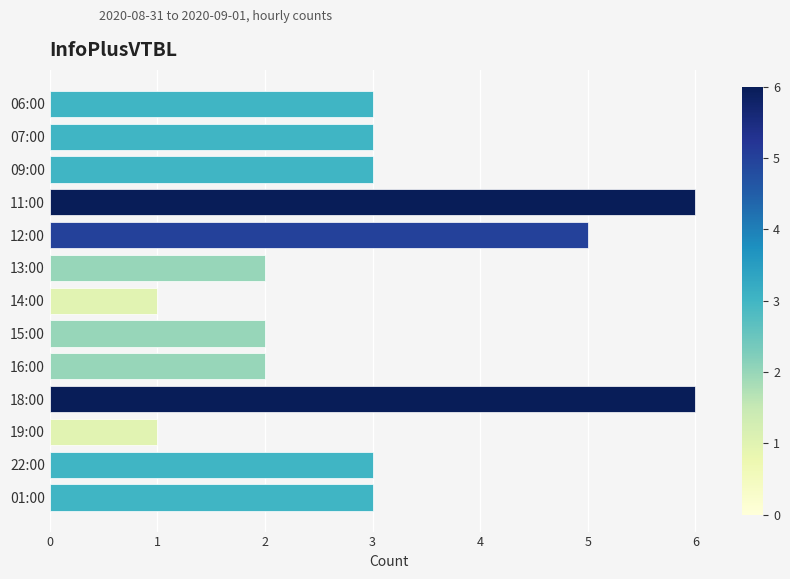

What is the maximum value shown in the chart?

6